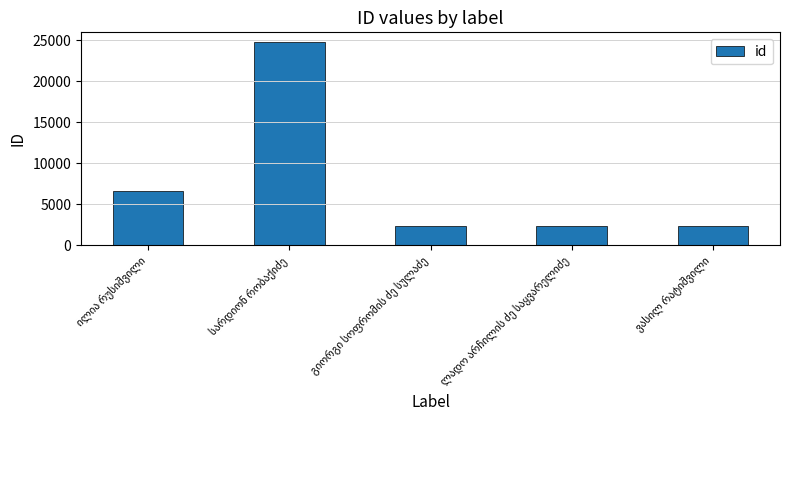

What is the minimum value shown in the chart?

2306